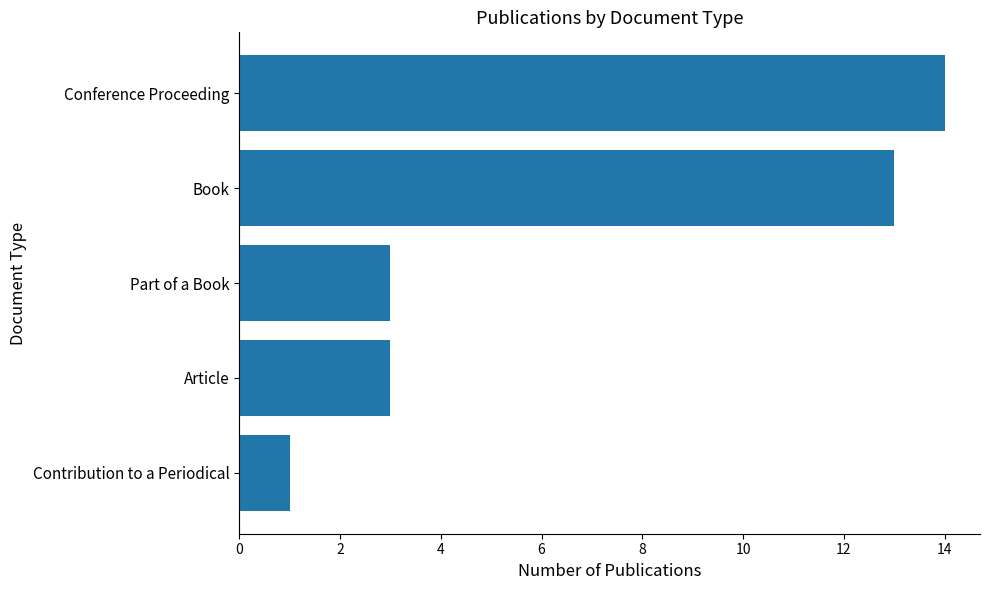

Approximately how many times larger is the value at Book compared to Contribution to a Periodical?

13.0